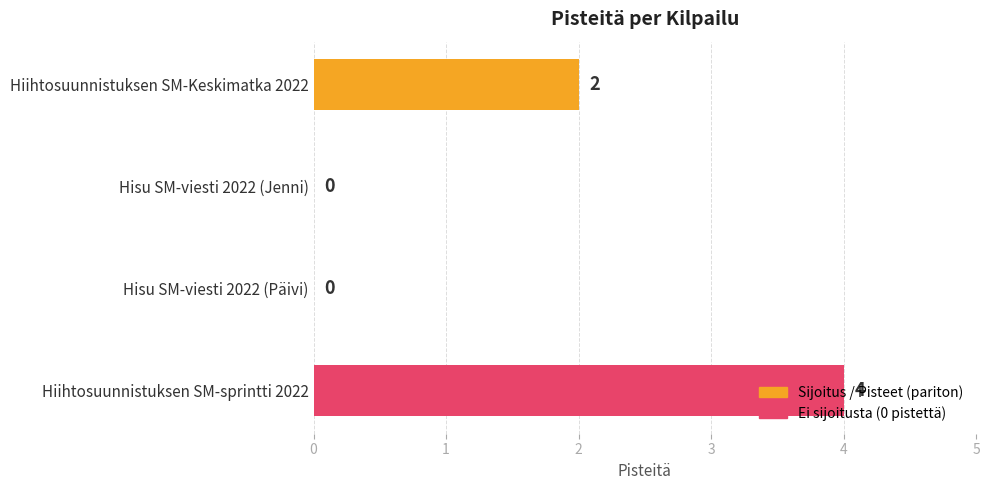

How many positive values are there?

2